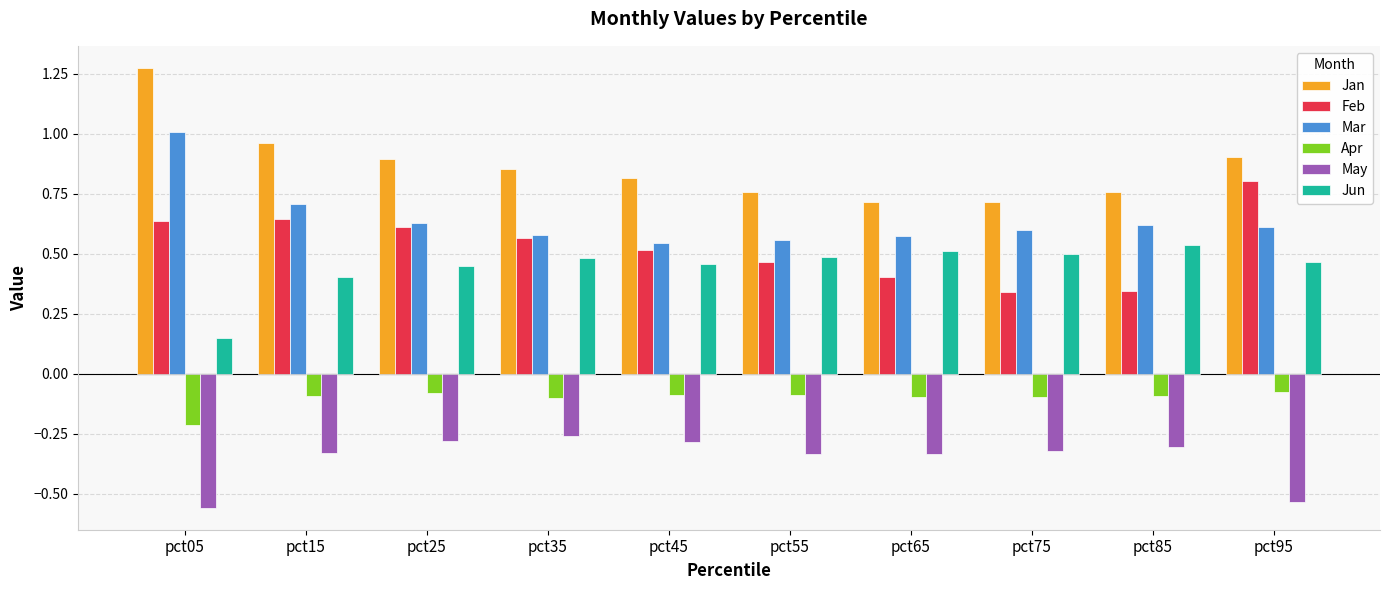

Does the chart contain stacked bars?

No